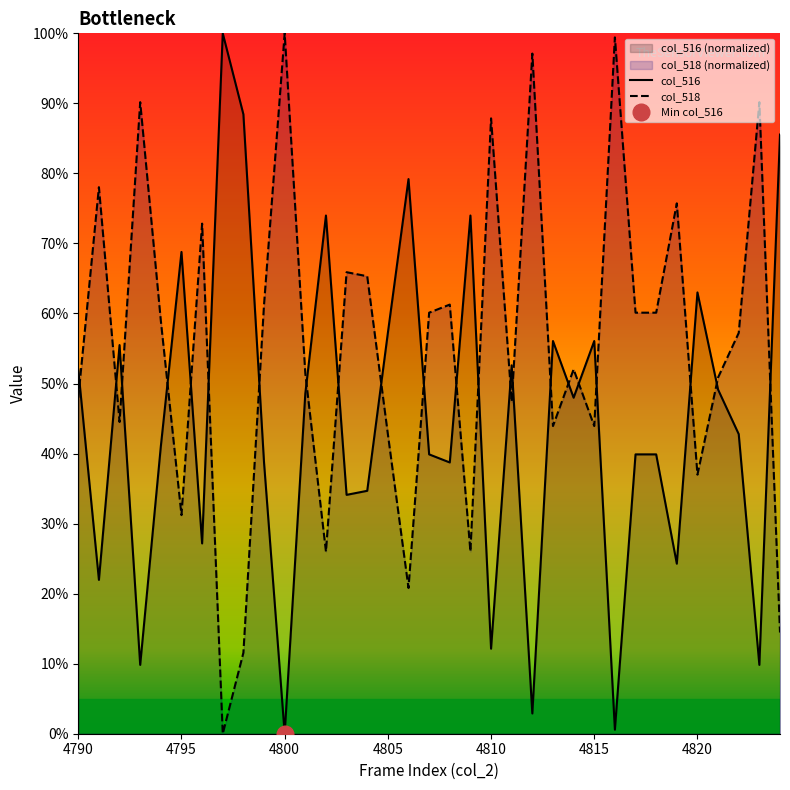

Which series has the largest range (max minus min)?

col_516